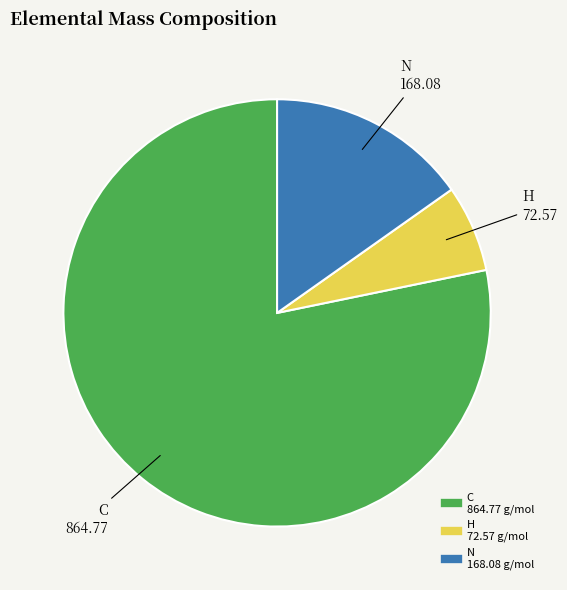

Is there a majority slice in this chart?

Yes